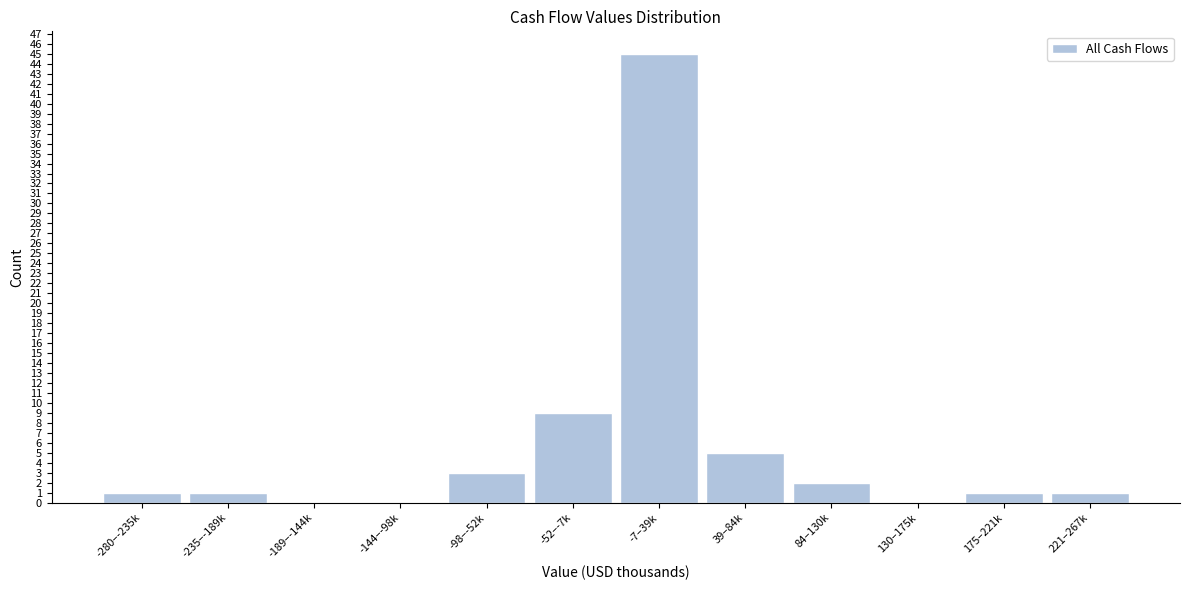

Reading right to left, list all the values displayed in this chart.

221–267k=1	175–221k=1	130–175k=0	84–130k=2	39–84k=5	-7–39k=45	-52–-7k=9	-98–-52k=3	-144–-98k=0	-189–-144k=0	-235–-189k=1	-280–-235k=1